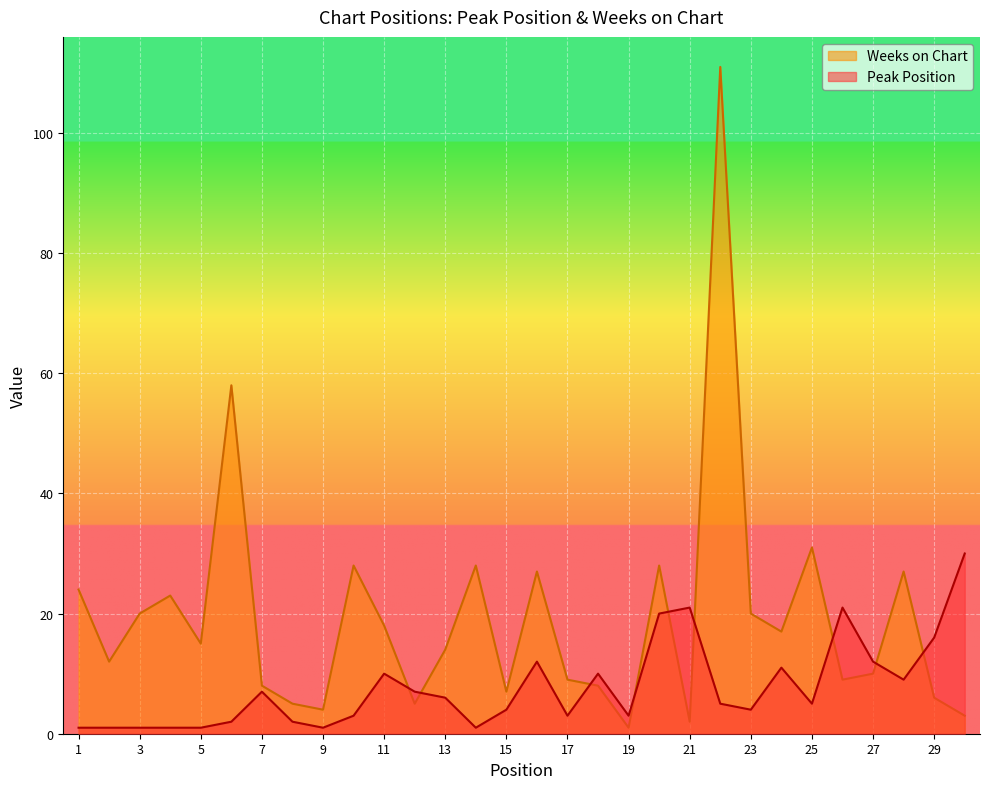

Which series has the largest range (max minus min)?

Weeks on Chart